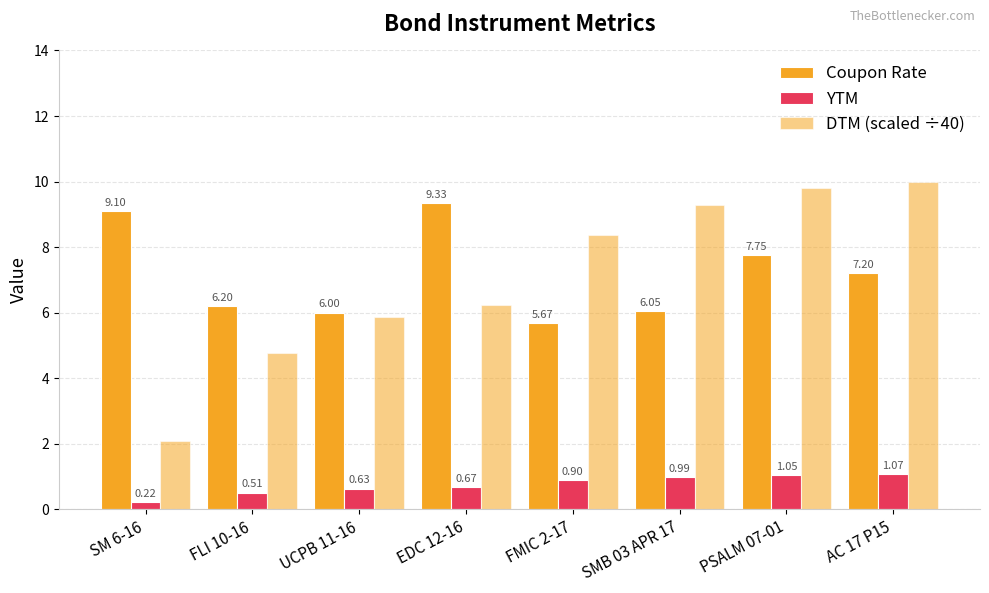

How many bars are there in each group?

3